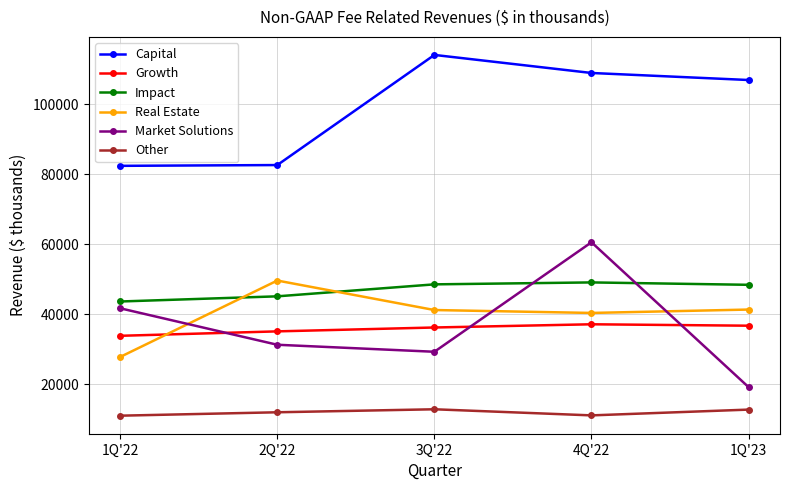

Which series has the widest spread of values?

Market Solutions